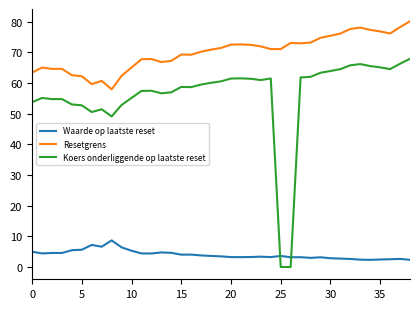

What is the highest value of the Koers onderliggende op laatste reset series?

67.9